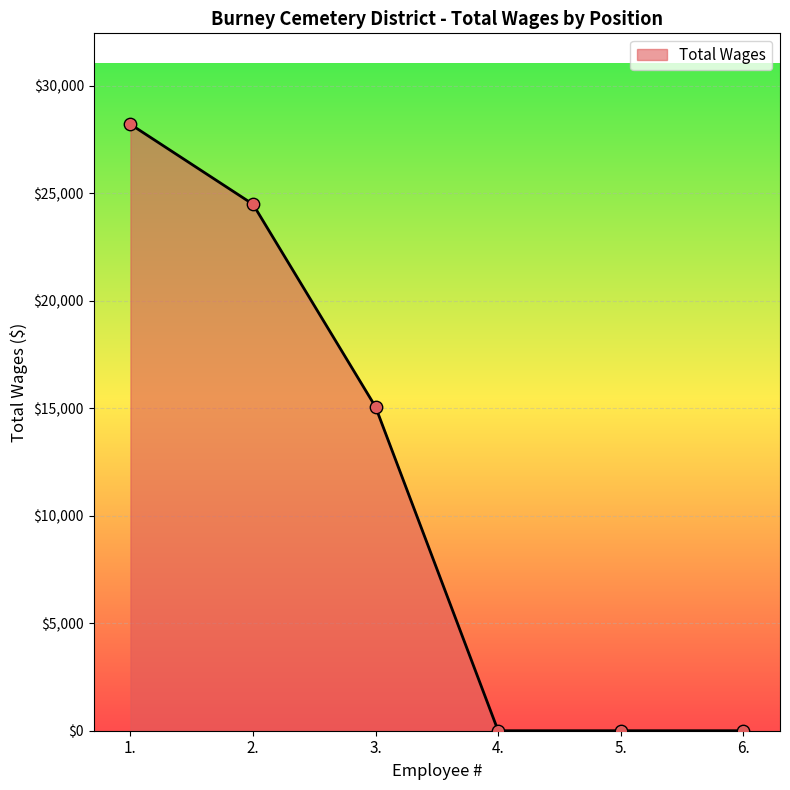

Approximately how many times larger is the value at 3. compared to 2.?

0.6